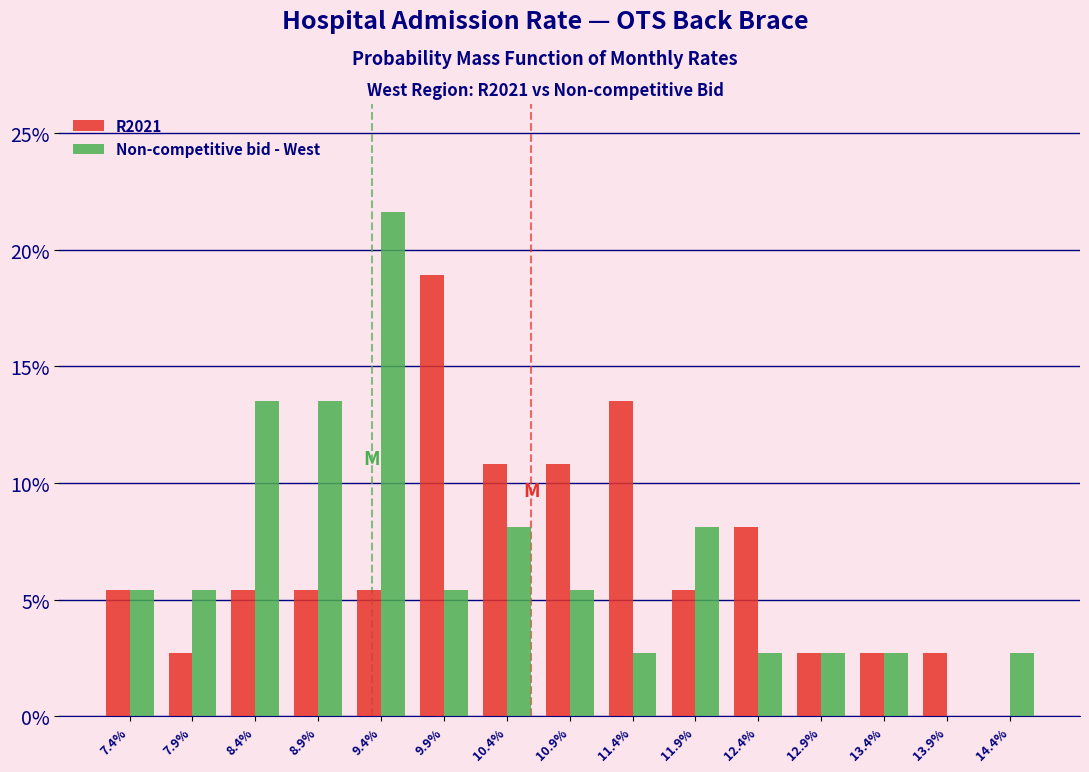

Does the chart contain stacked bars?

No